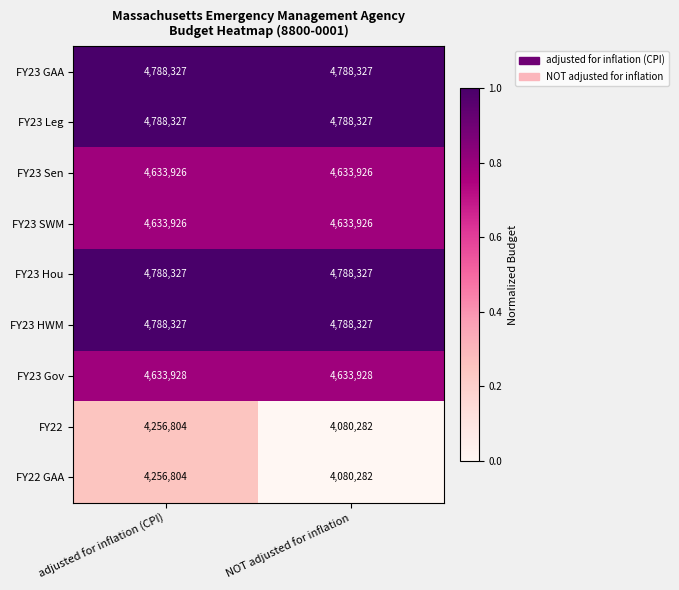

The FY23 Gov series shows 4633928 at adjusted for inflation (CPI). True or false?

True